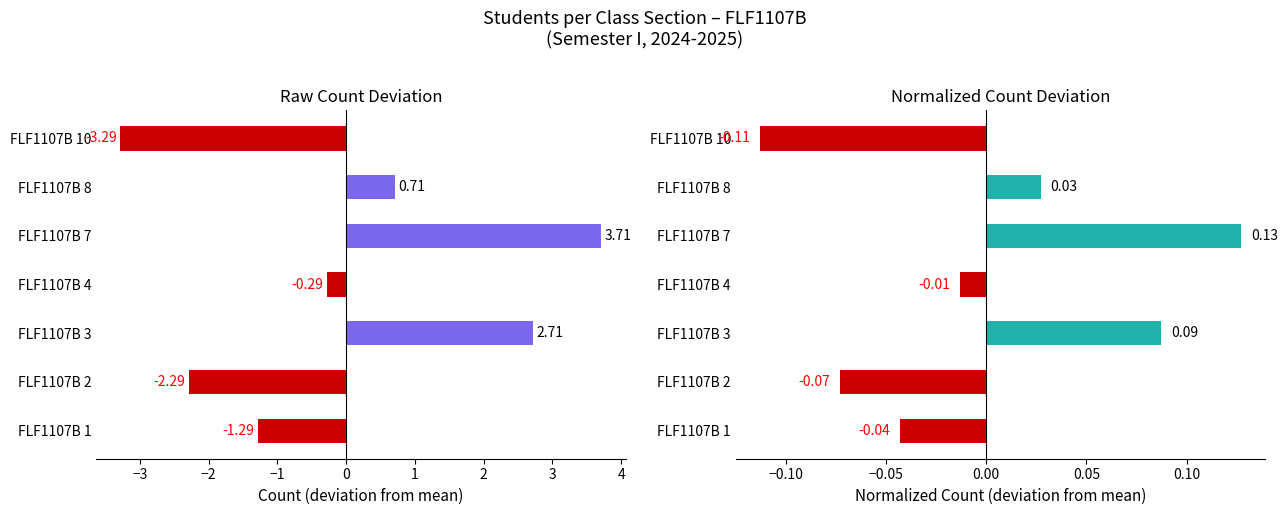

How many bars are there in each group?

2